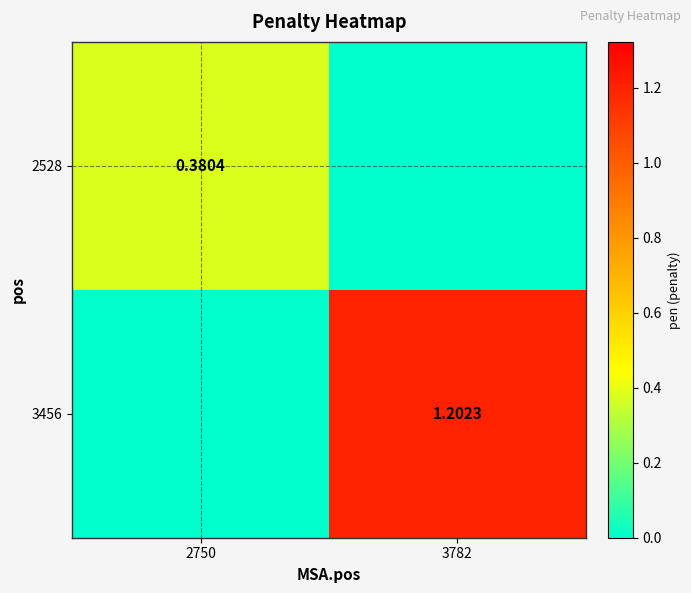

How many positive values does the 3456 series have?

1